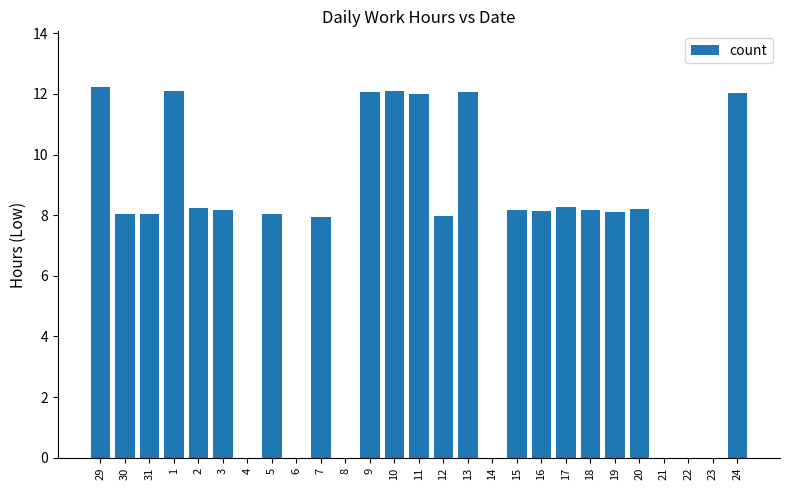

What is the approximate value at 10?

12.1